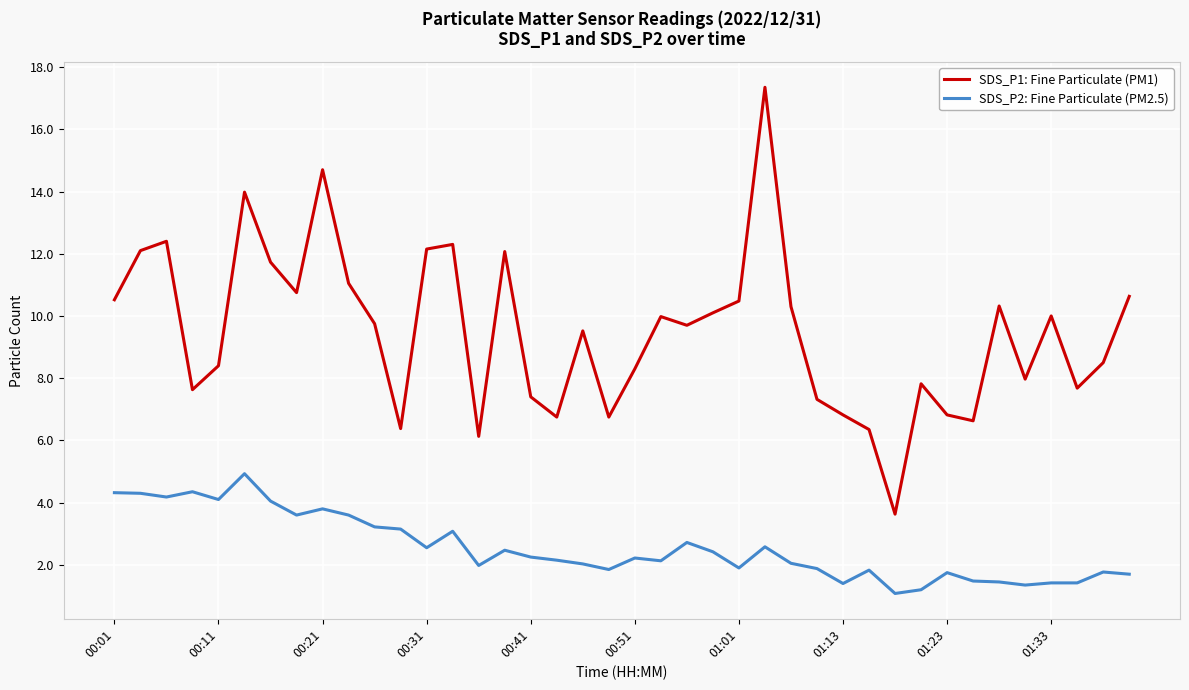

What is the minimum value for SDS_P1: Fine Particulate (PM1)?

3.6